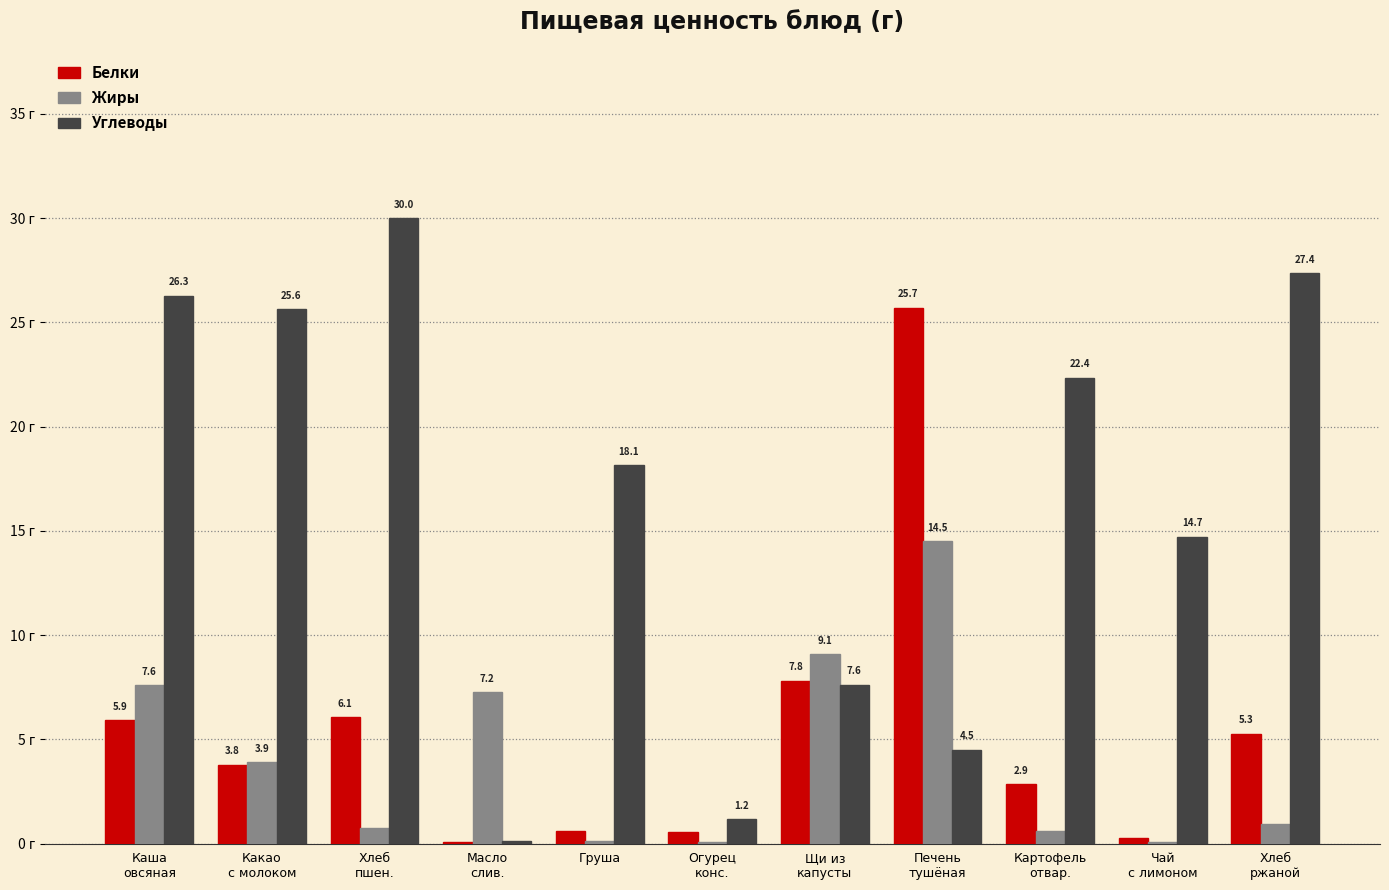

At which label does Жиры reach its peak?

Печень
тушёная